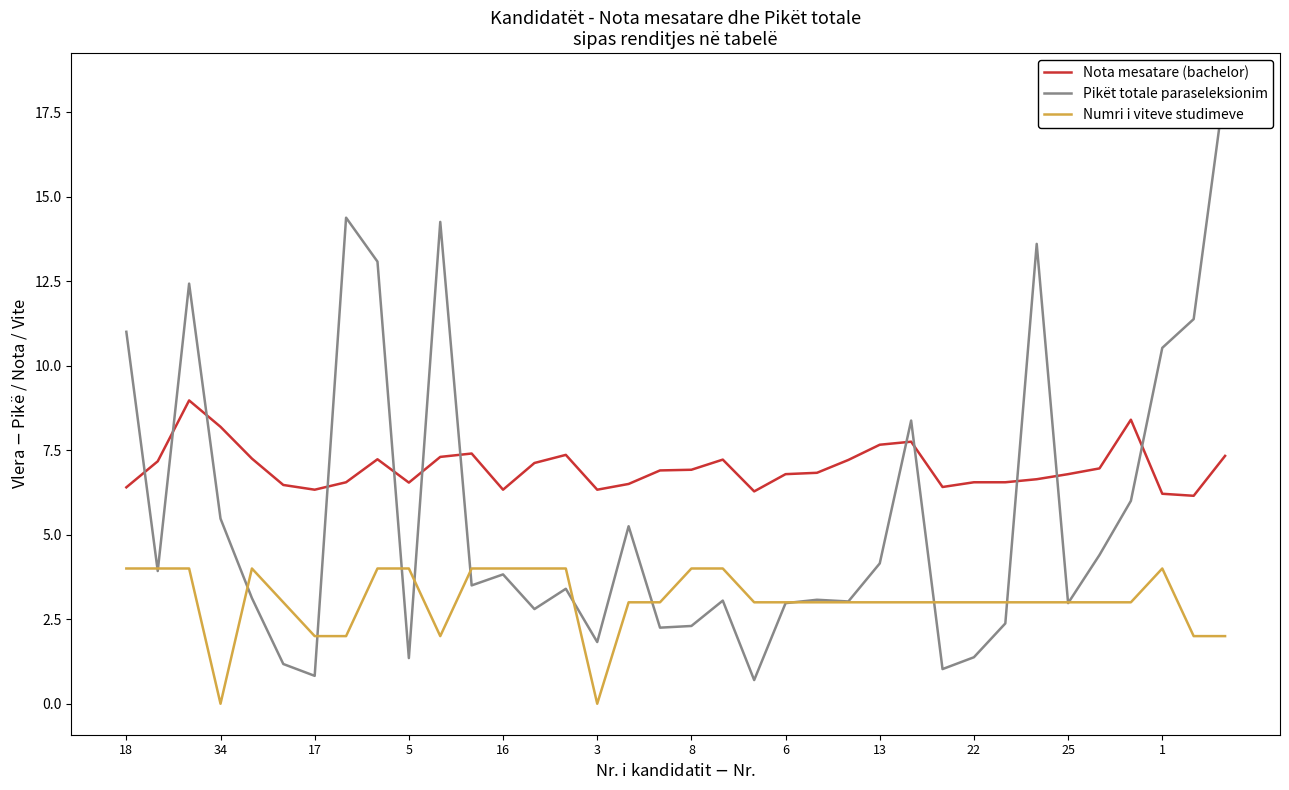

What is the difference between the maximum and minimum values in the Numri i viteve studimeve series?

4.0